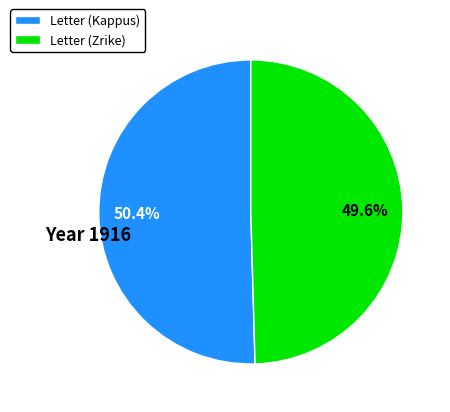

Rank the categories by value from lowest to highest.

Letter (Zrike), Letter (Kappus)